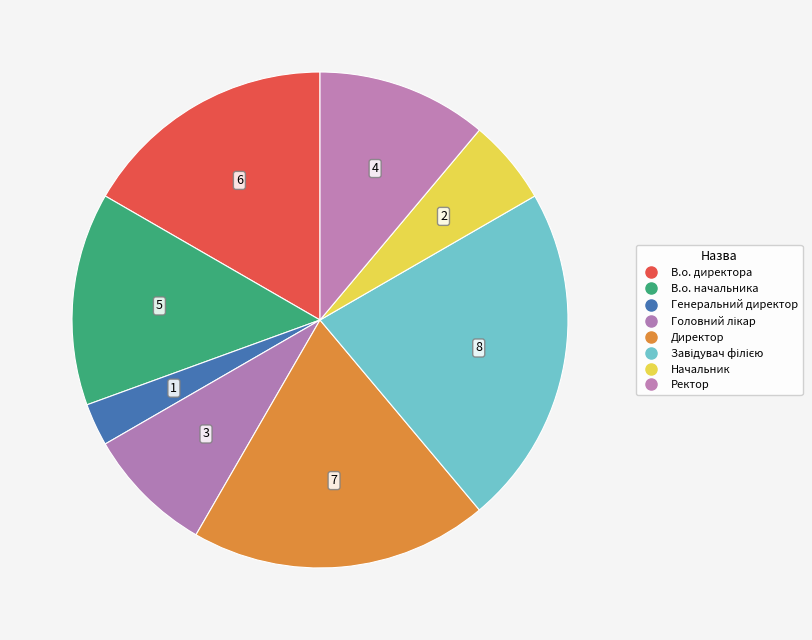

Is it true that Ректор is 17% of the pie?

False